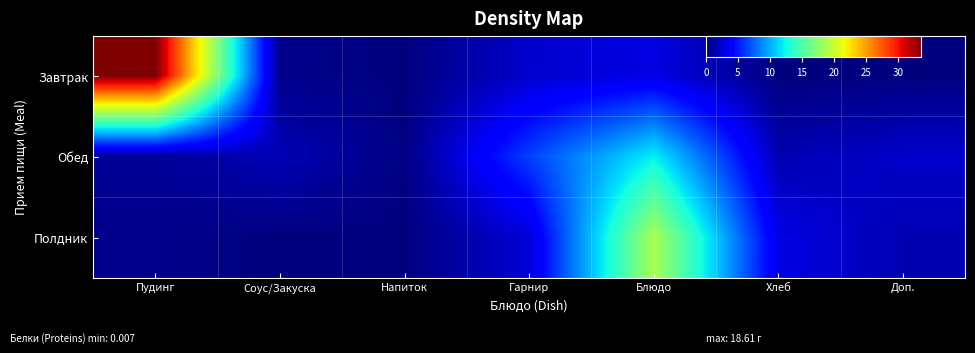

At which category is the sum across all series the highest?

Пудинг